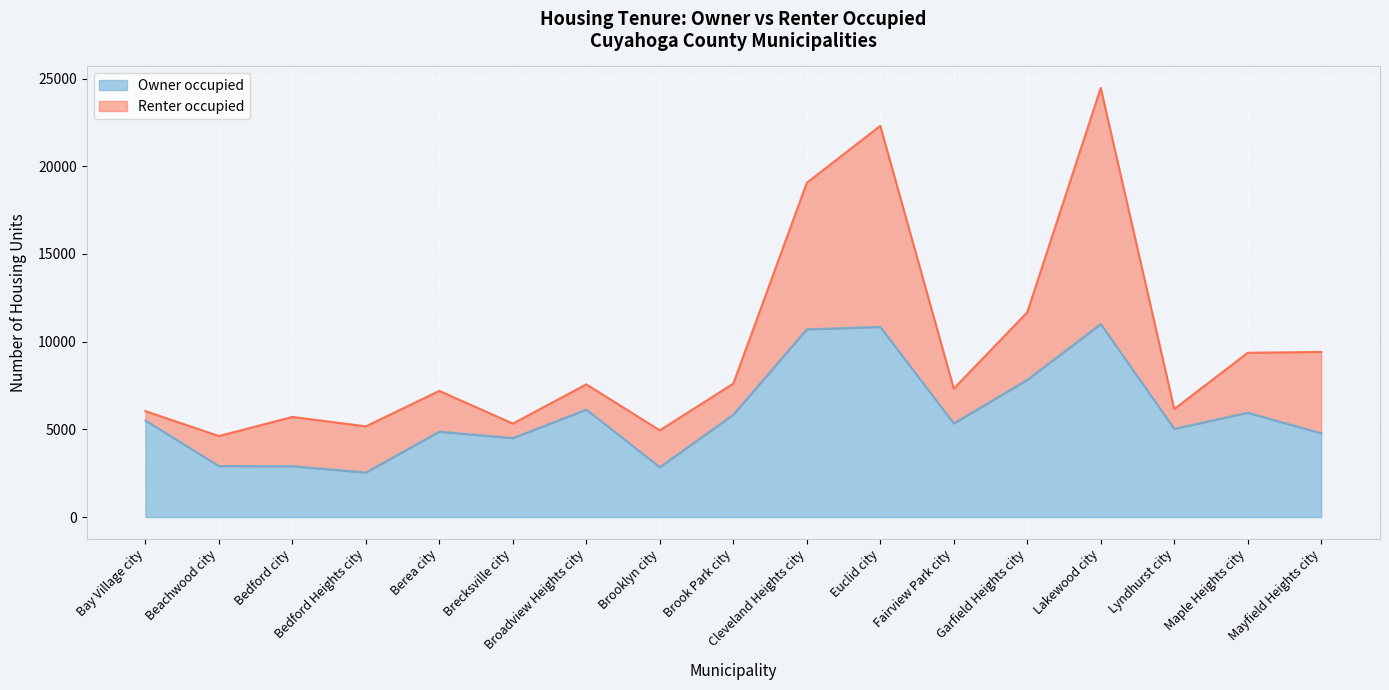

What position from the left is Euclid city?

11